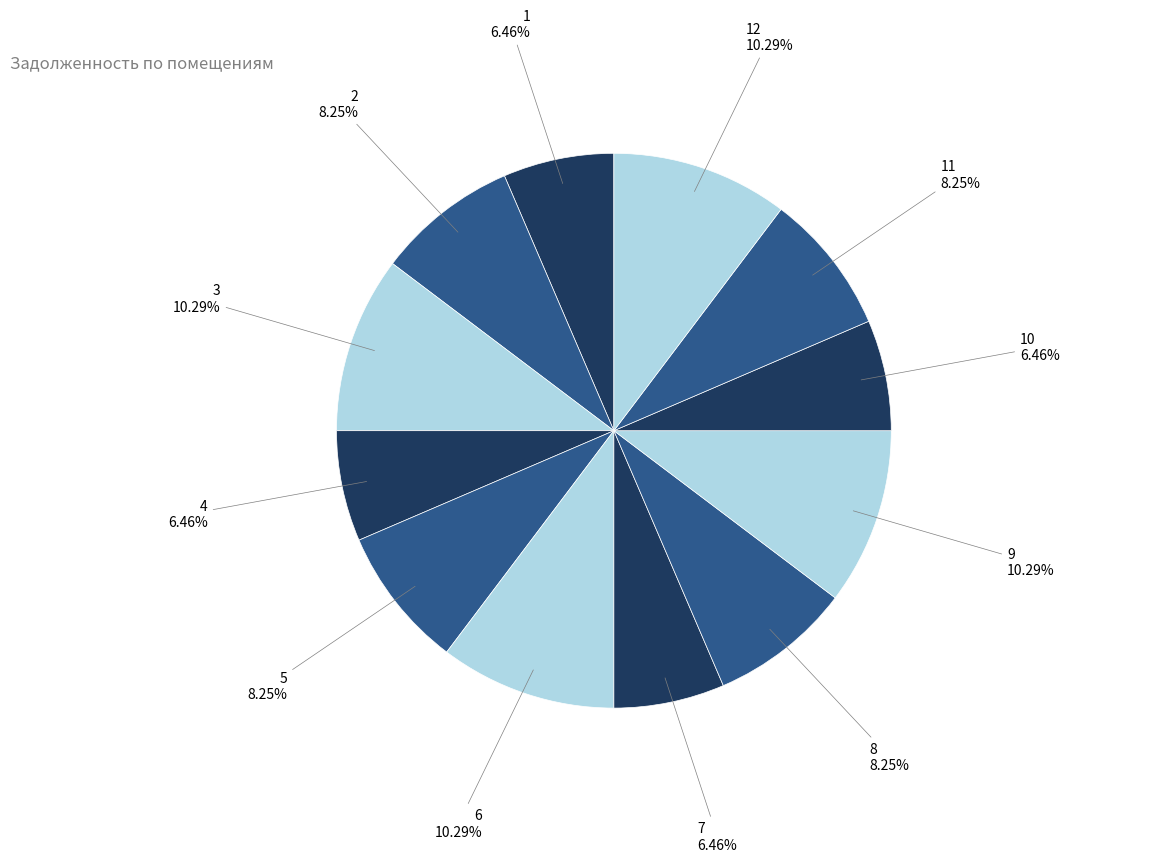

Is there a majority slice in this chart?

No